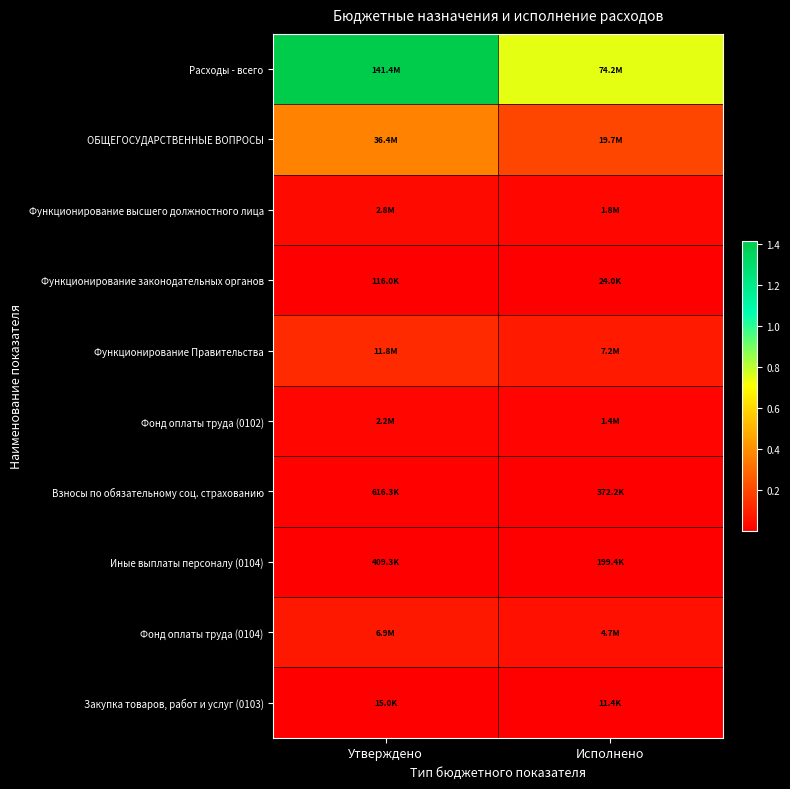

At Утверждено, list the series in order from largest to smallest.

Расходы - всего, ОБЩЕГОСУДАРСТВЕННЫЕ ВОПРОСЫ, Функционирование Правительства, Фонд оплаты труда (0104), Функционирование высшего должностного лица, Фонд оплаты труда (0102), Взносы по обязательному соц. страхованию, Иные выплаты персоналу (0104), Функционирование законодательных органов, Закупка товаров, работ и услуг (0103)